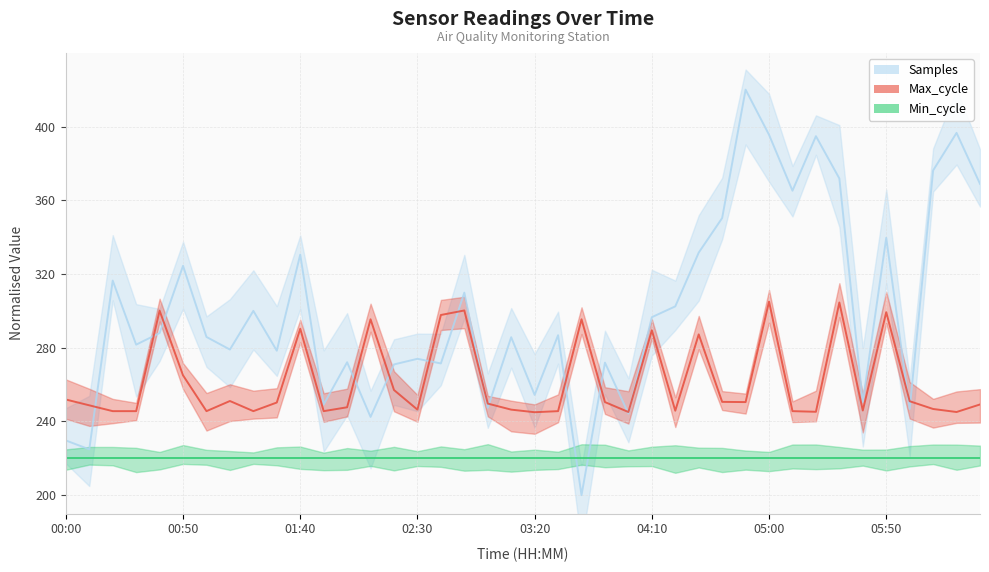

Which label corresponds to the largest value in the chart?

04:50